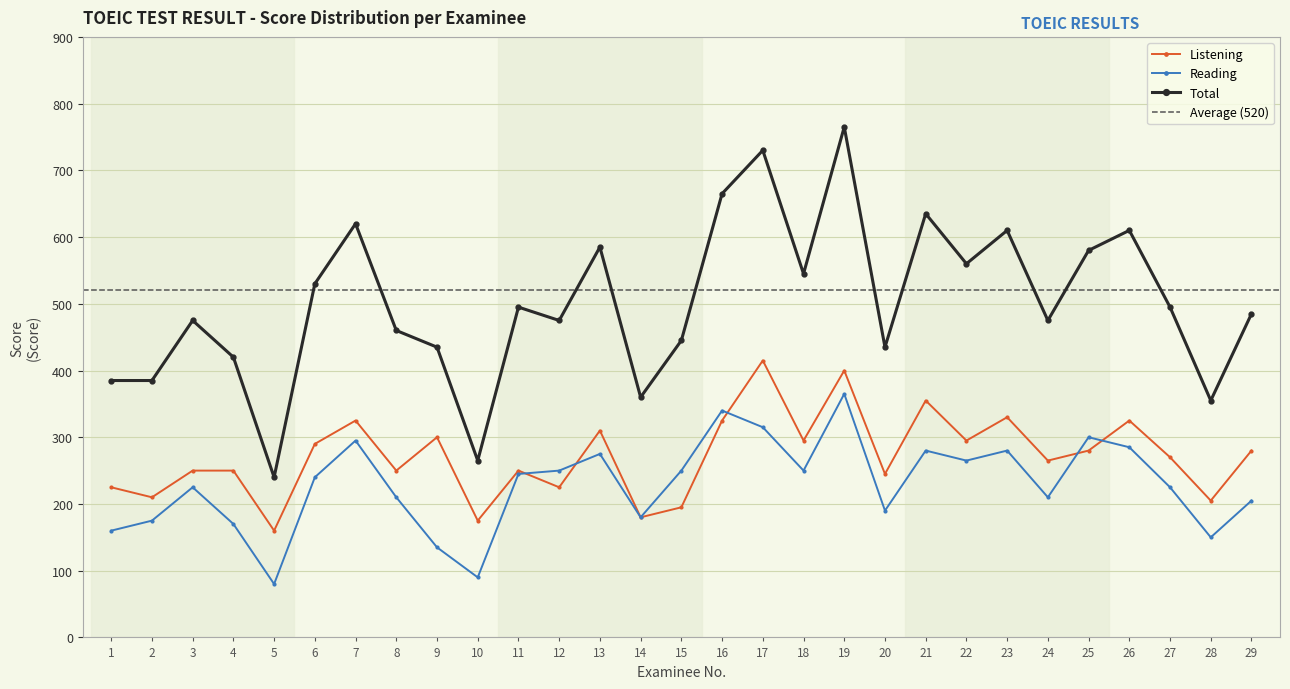

Reading right to left, what are all the values shown in this chart?

Listening: 280	205	270	325	280	265	330	295	355	245	400	295	415	325	195	180	310	225	250	175	300	250	325	290	160	250	250	210	225
Reading: 205	150	225	285	300	210	280	265	280	190	365	250	315	340	250	180	275	250	245	90	135	210	295	240	80	170	225	175	160
Total: 485	355	495	610	580	475	610	560	635	435	765	545	730	665	445	360	585	475	495	265	435	460	620	530	240	420	475	385	385